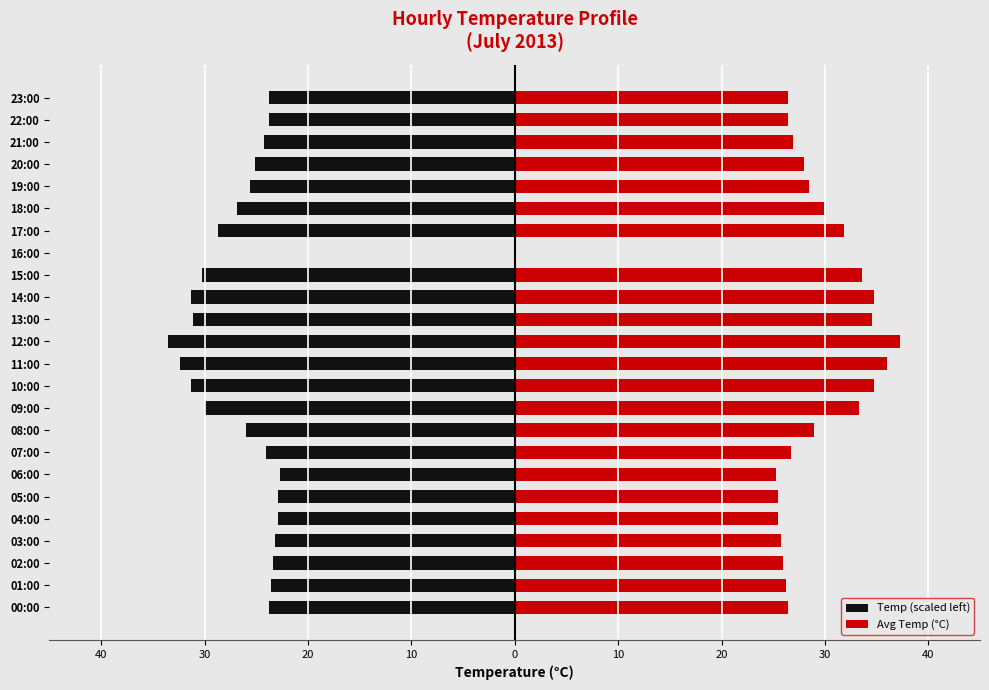

What are all the series names shown in the legend?

Temp (scaled left), Avg Temp (°C)